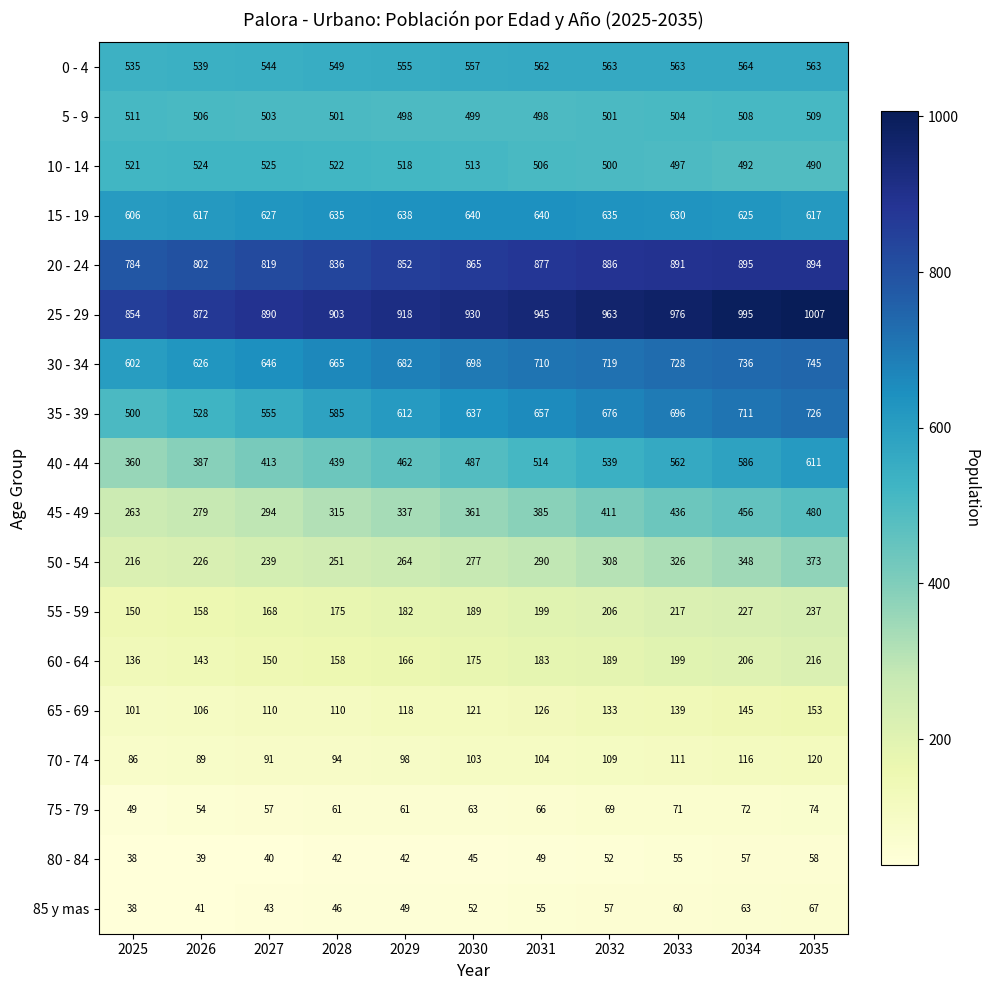

Rank the series by their maximum value, from highest to lowest.

25 - 29, 20 - 24, 30 - 34, 35 - 39, 15 - 19, 40 - 44, 0 - 4, 10 - 14, 5 - 9, 45 - 49, 50 - 54, 55 - 59, 60 - 64, 65 - 69, 70 - 74, 75 - 79, 85 y mas, 80 - 84